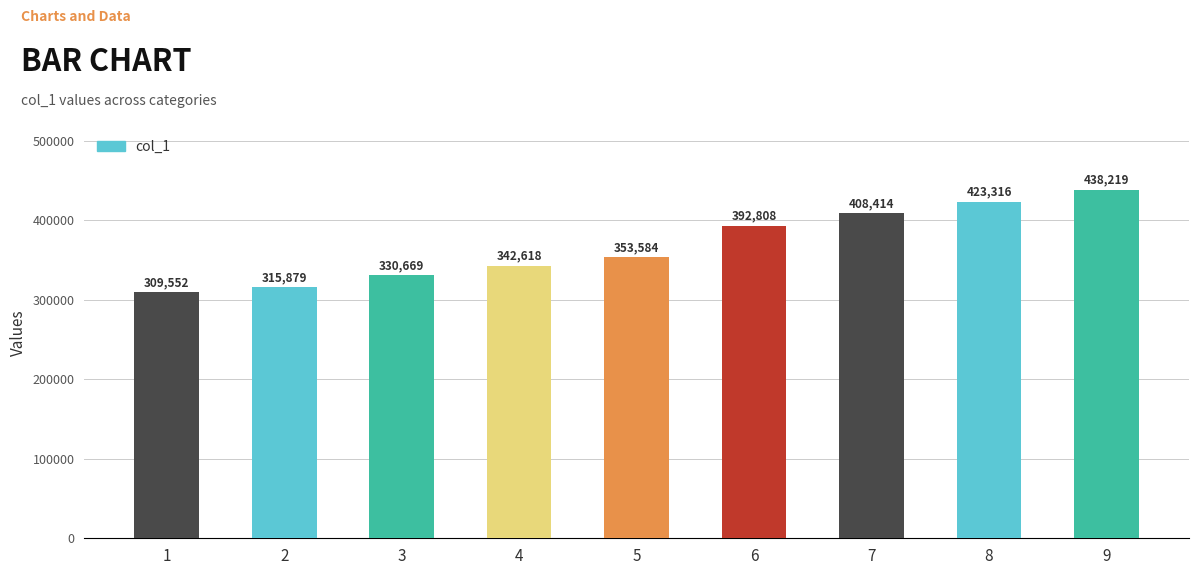

What is the value of the 5th bar from the left?

353584